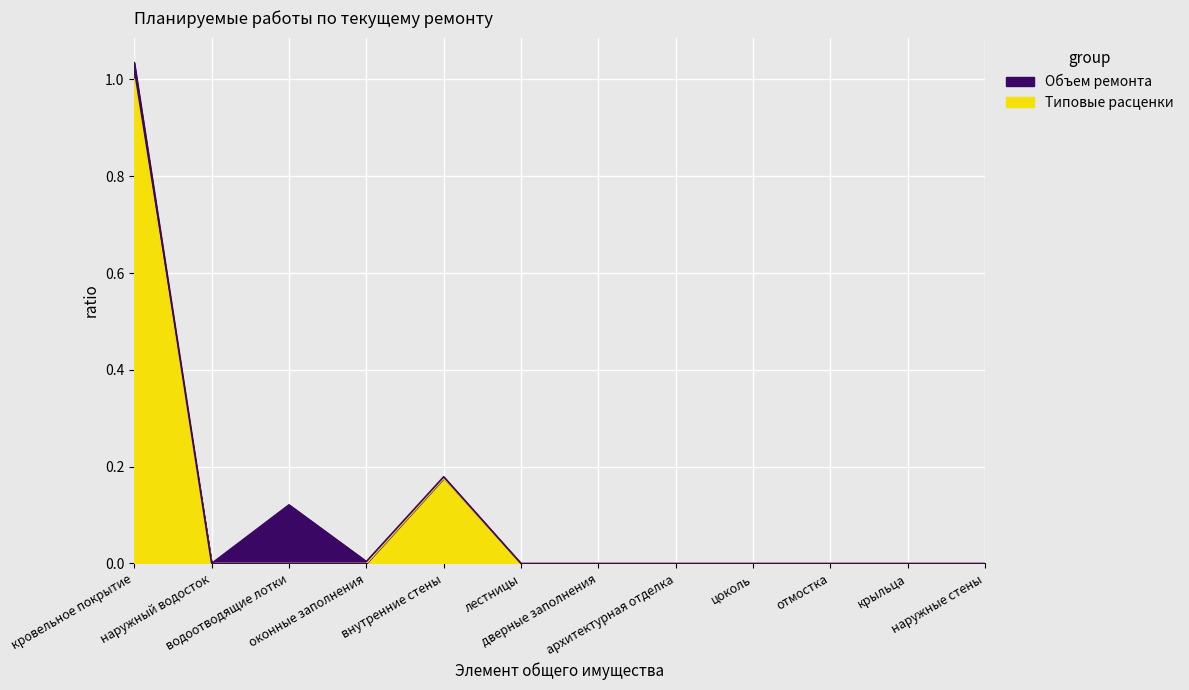

What is the greatest value displayed?

1.0